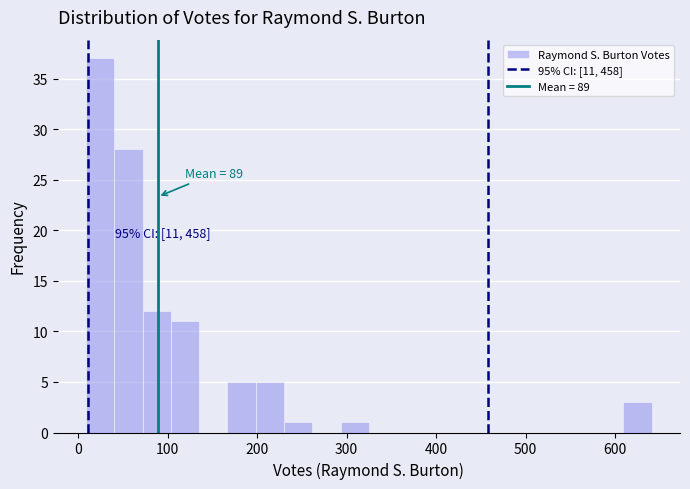

Read against the x-axis, roughly where is the centre of the tallest bar?

20